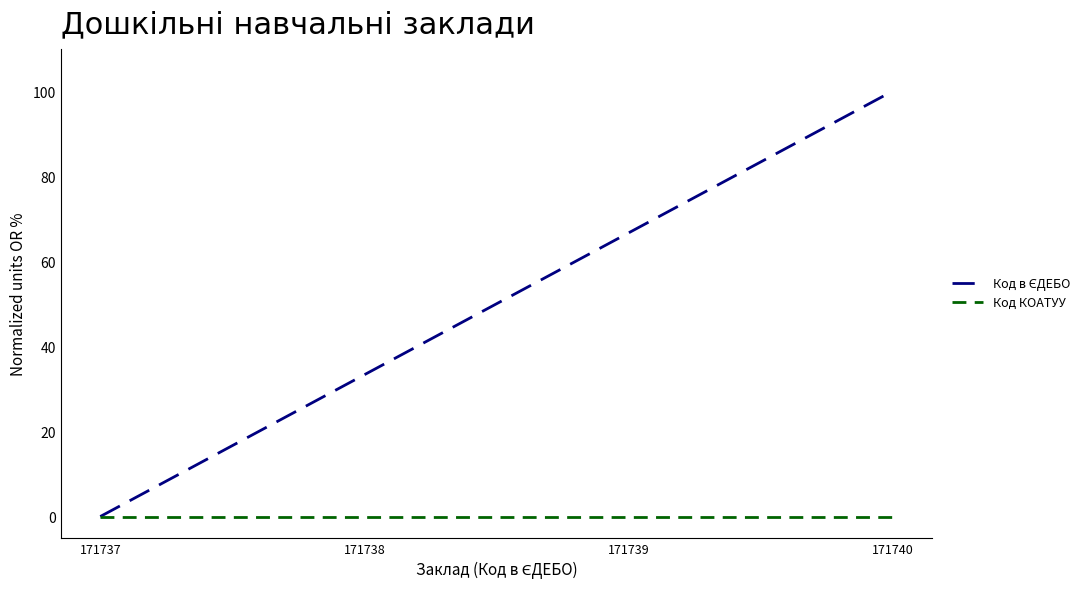

At which category is the sum across all series the highest?

171740